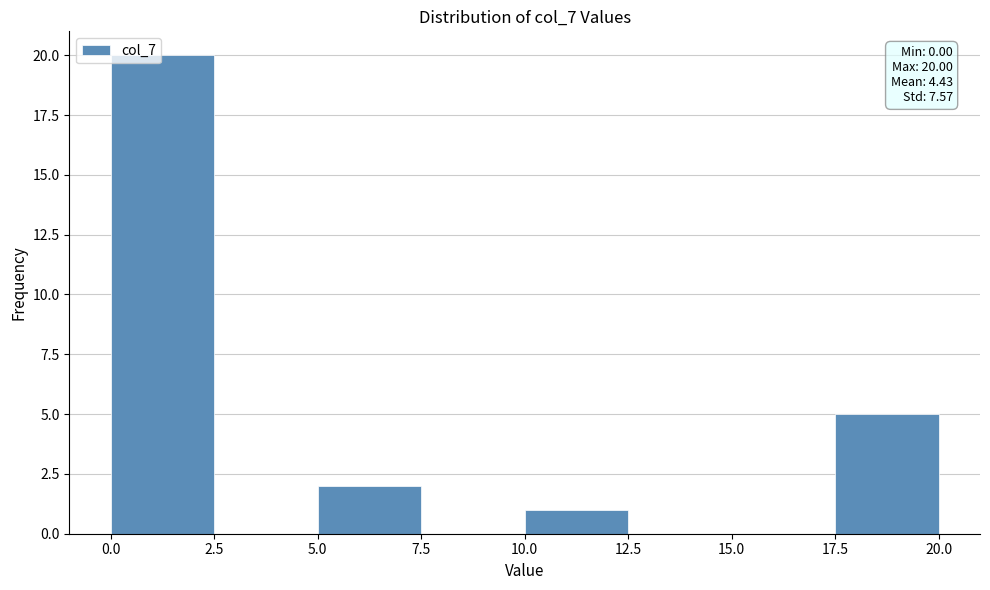

Which range on the x-axis has the tallest bar?

0.0 to 2.5